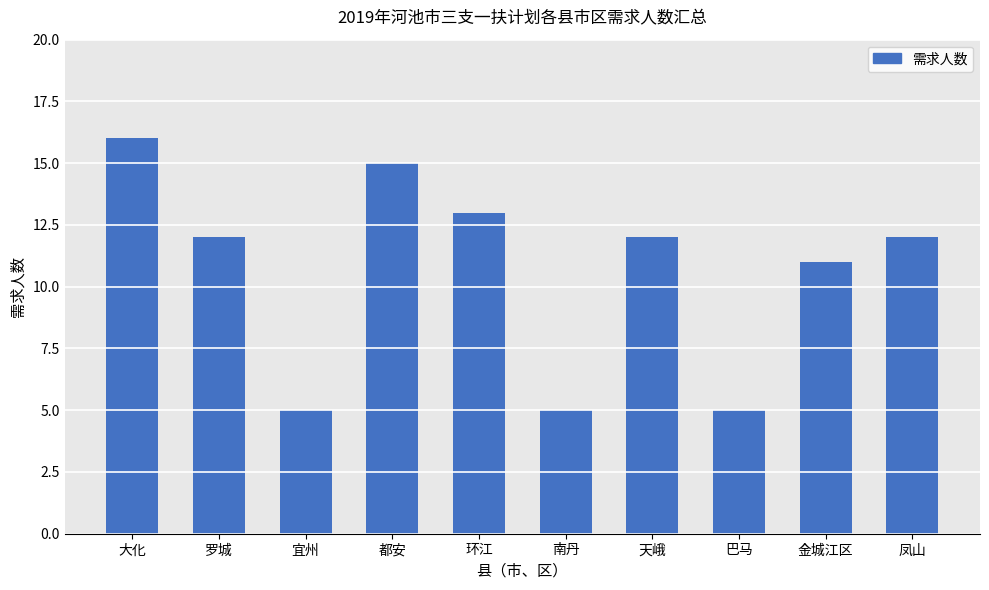

The chart shows a value of 22 at 环江. True or false?

False